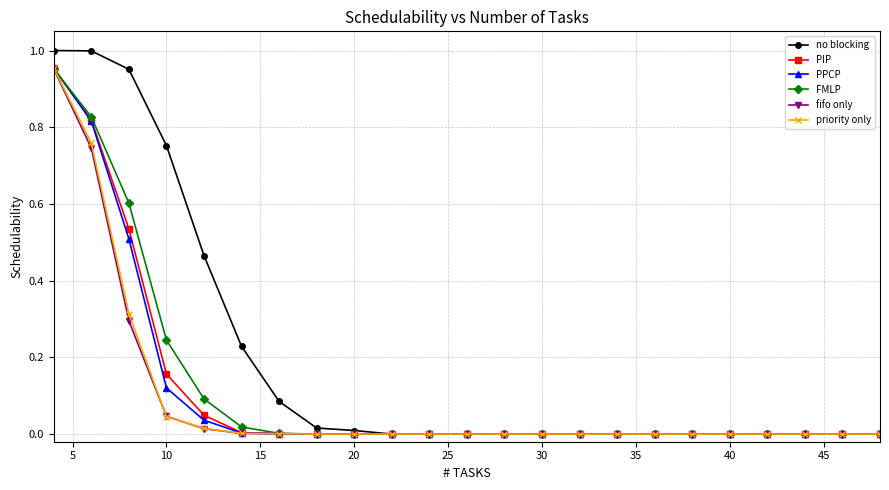

How many lines are shown in the chart?

6